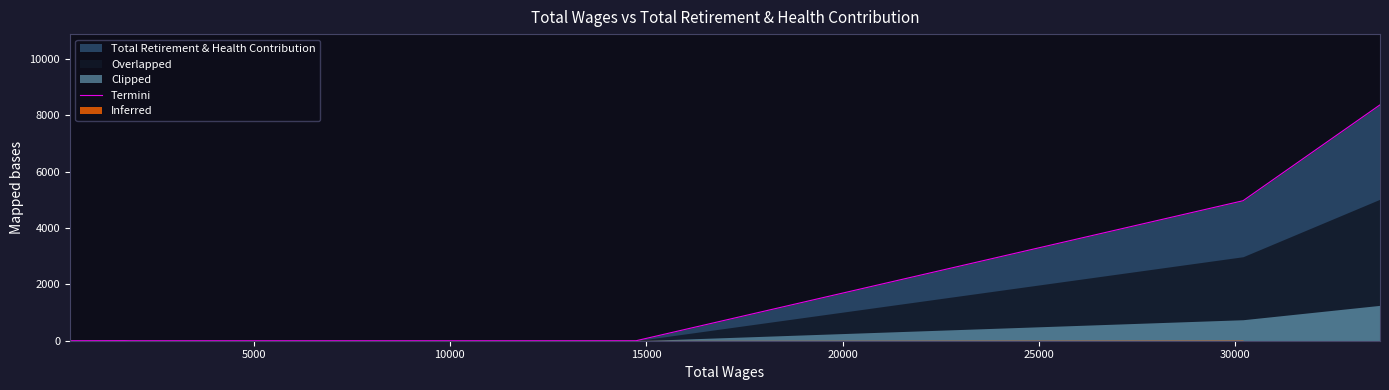

At which label is the value closest to 4184?

30000